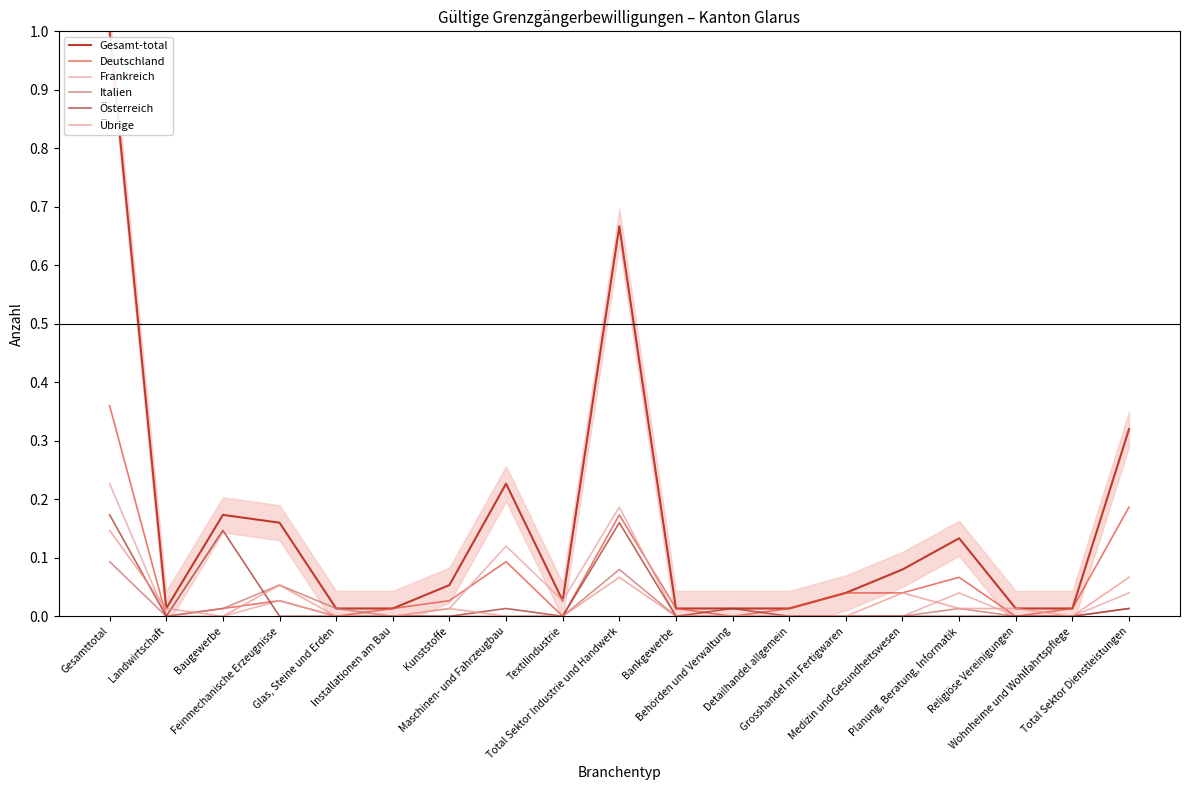

What is the label of the 2nd point from the left?

Landwirtschaft